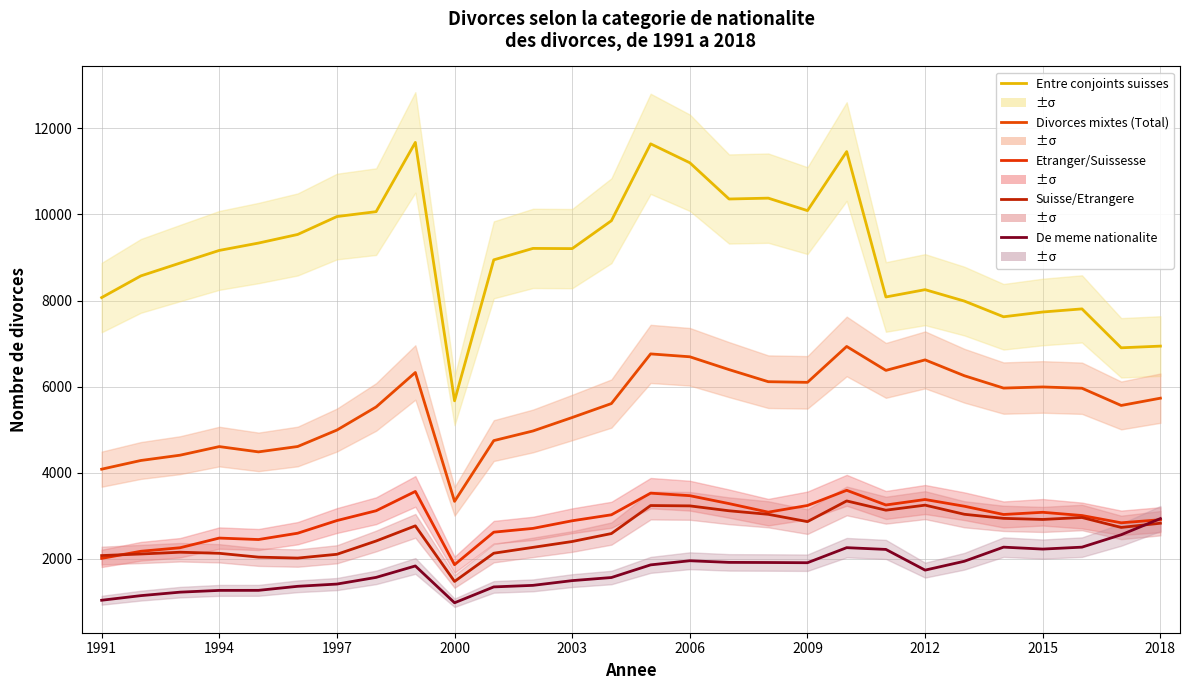

What is the sum of all Etranger/Suissesse values?

81483